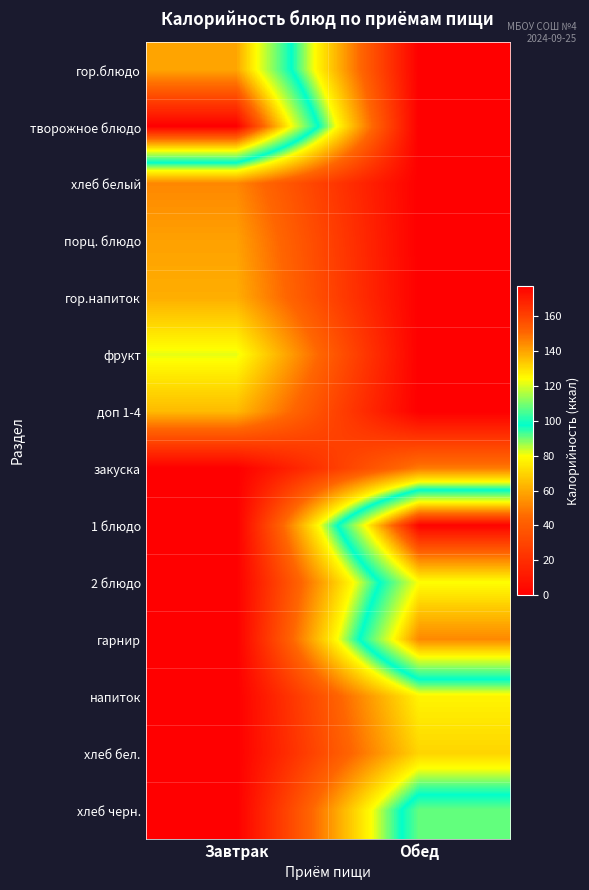

What is the total value across all series at Обед?

750.2